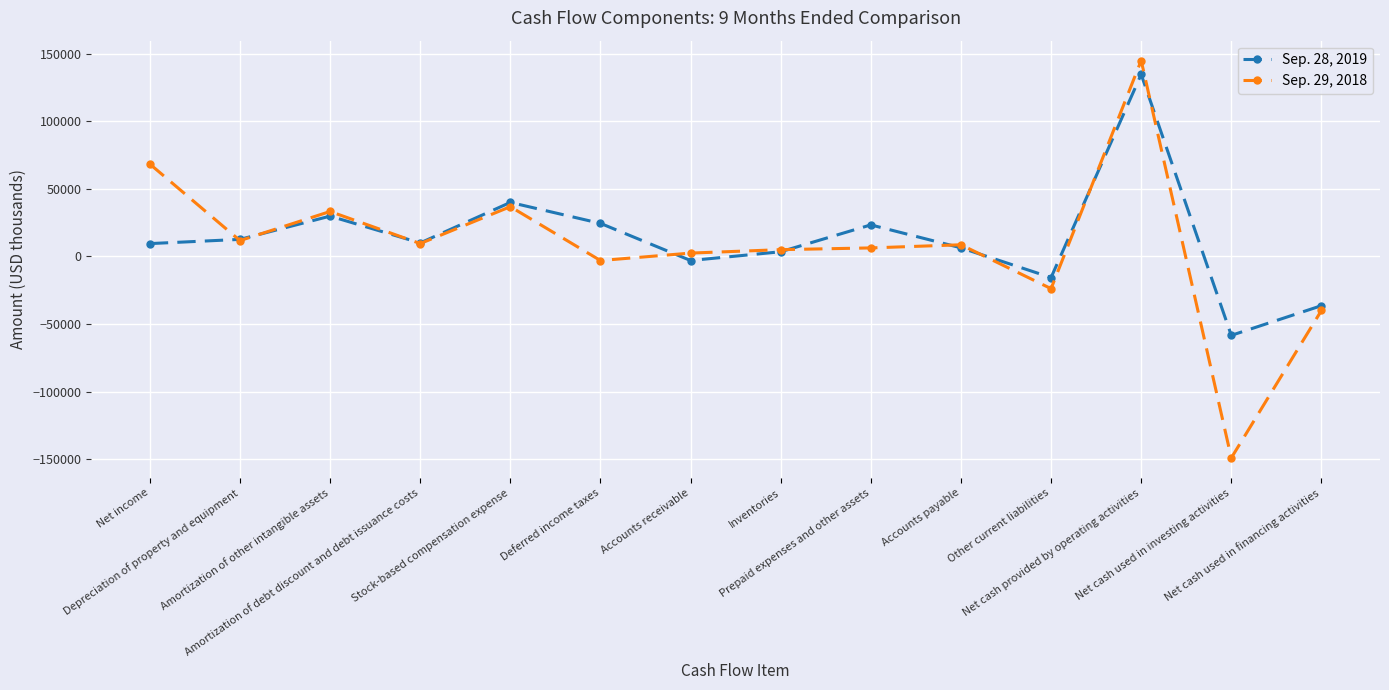

The value of Sep. 29, 2018 at Prepaid expenses and other assets is 6349. True or false?

True